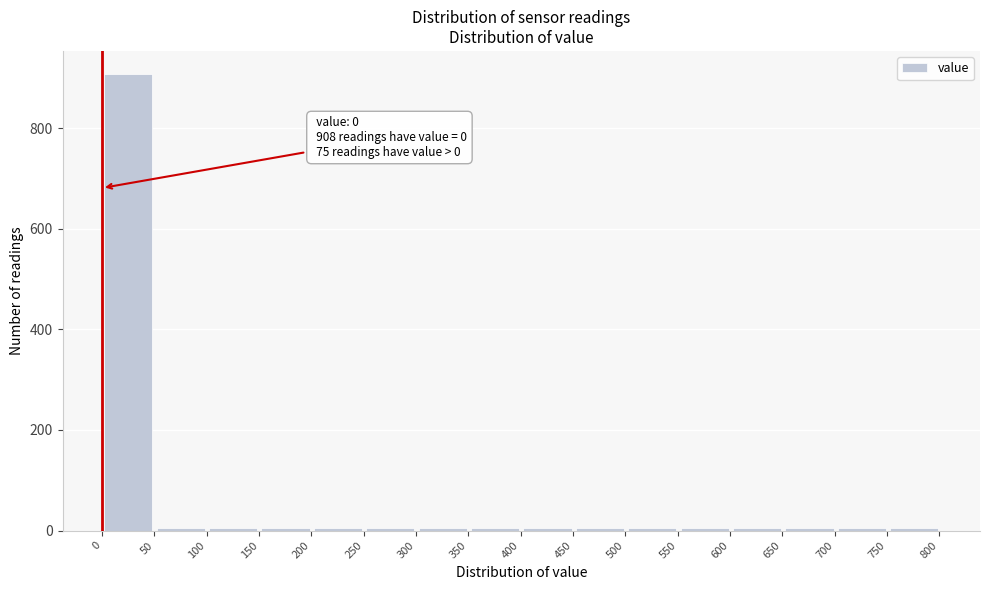

Which range on the x-axis has the tallest bar?

0 to 50